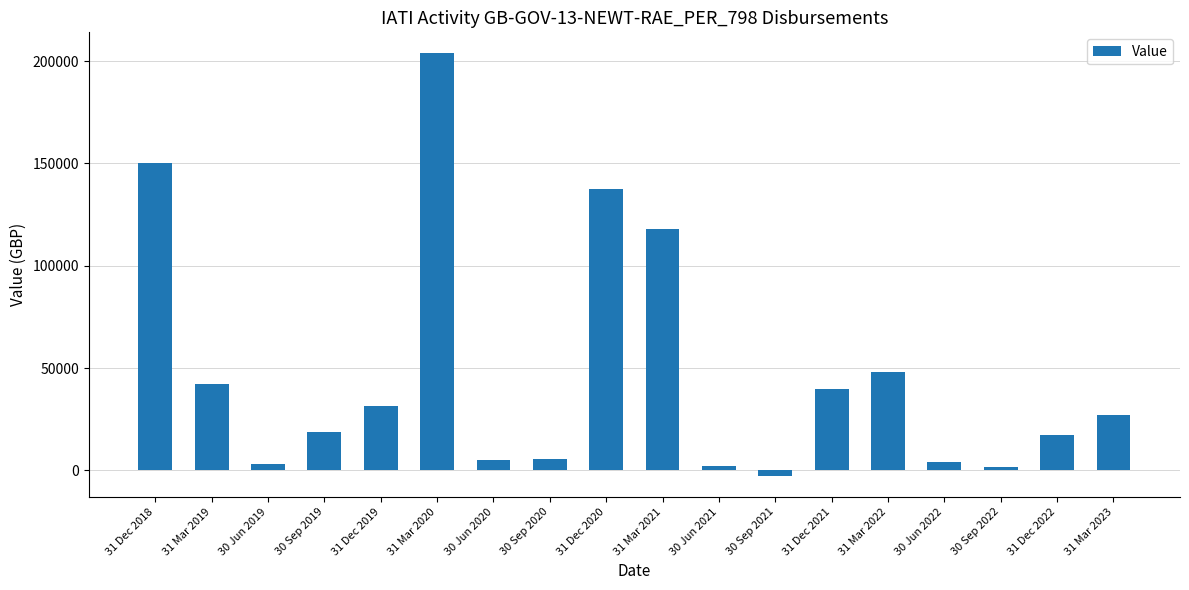

What is the approximate value at 31 Mar 2021?

117736.1